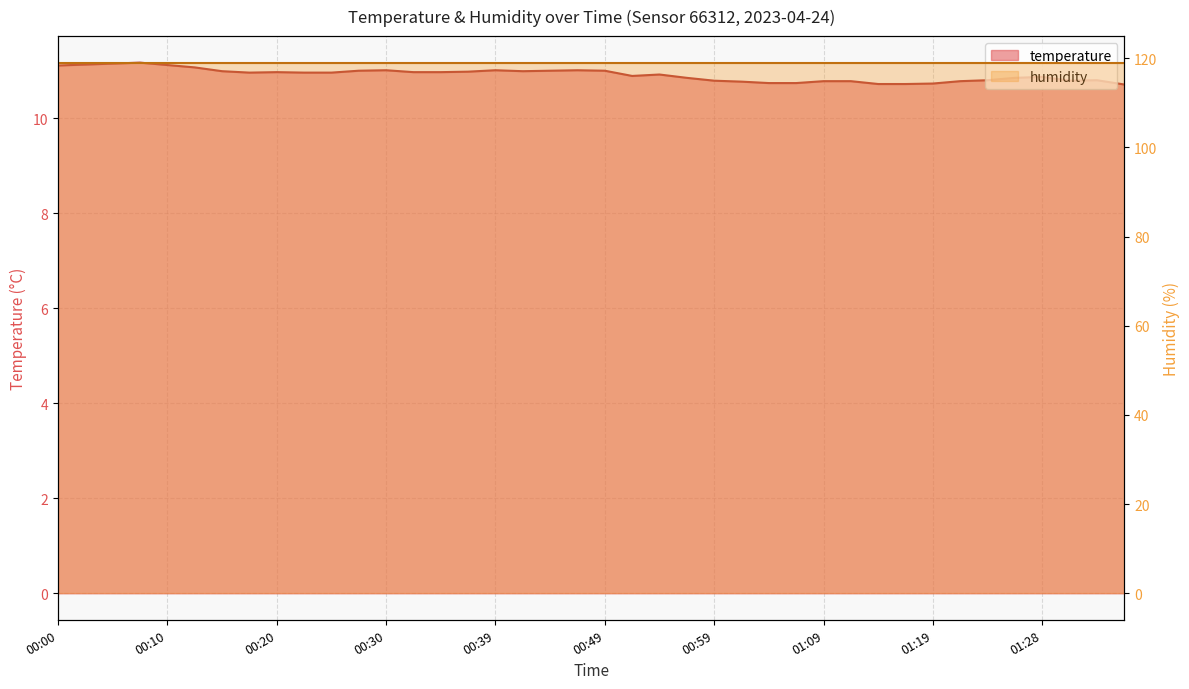

What is the ratio of the value at 01:19 to the value at 00:18?

1.0